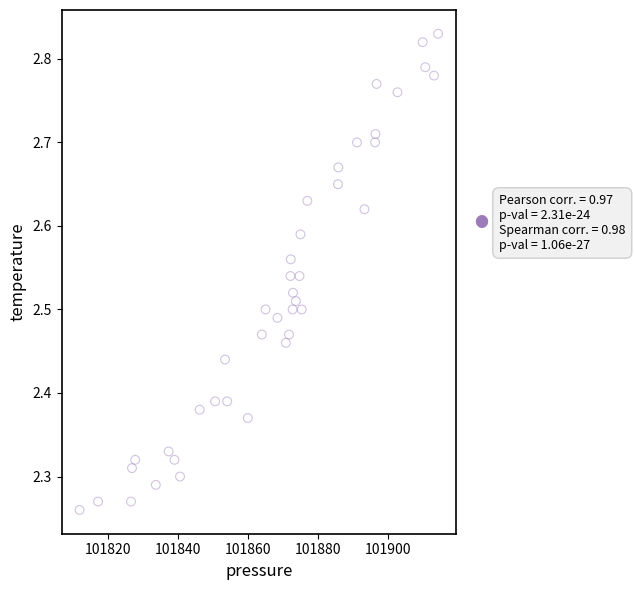

What is the range of X values (max minus min)?

102.6